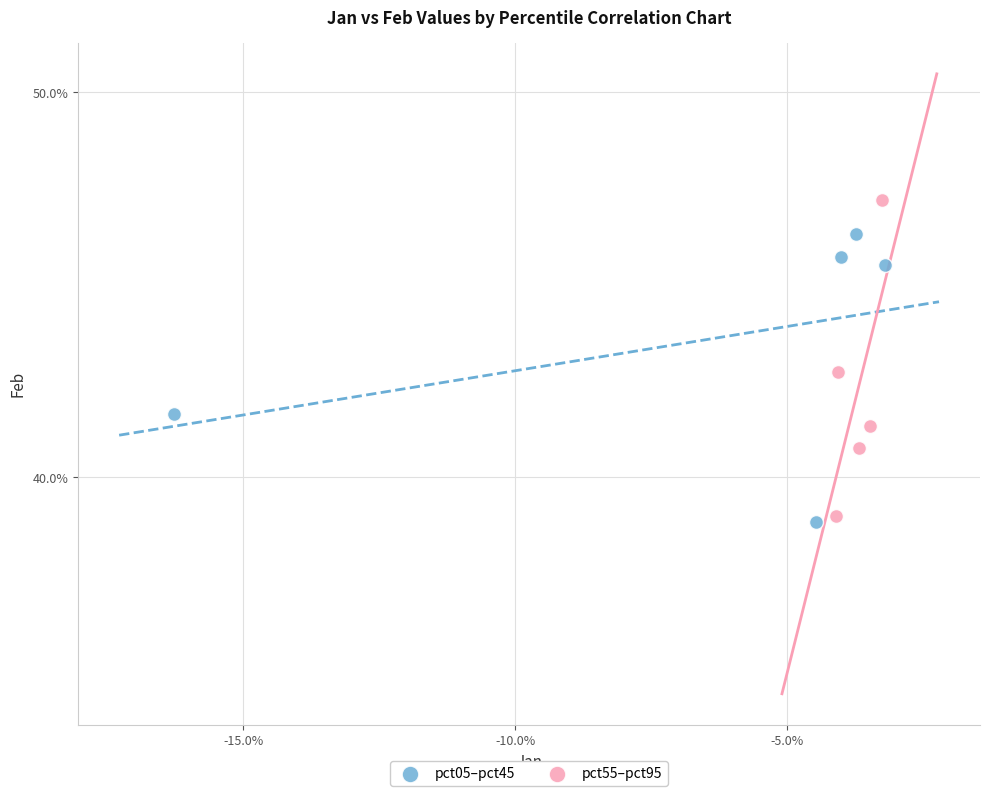

What are all the series names shown in the legend?

pct05–pct45, pct55–pct95